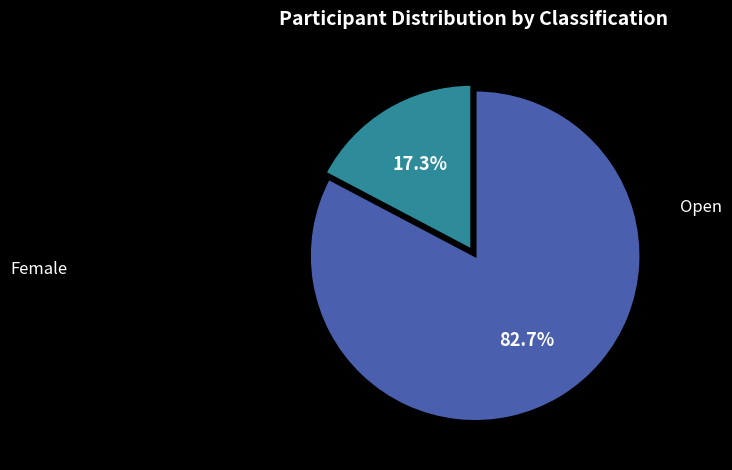

Is there any slice that represents more than half of the pie?

Yes